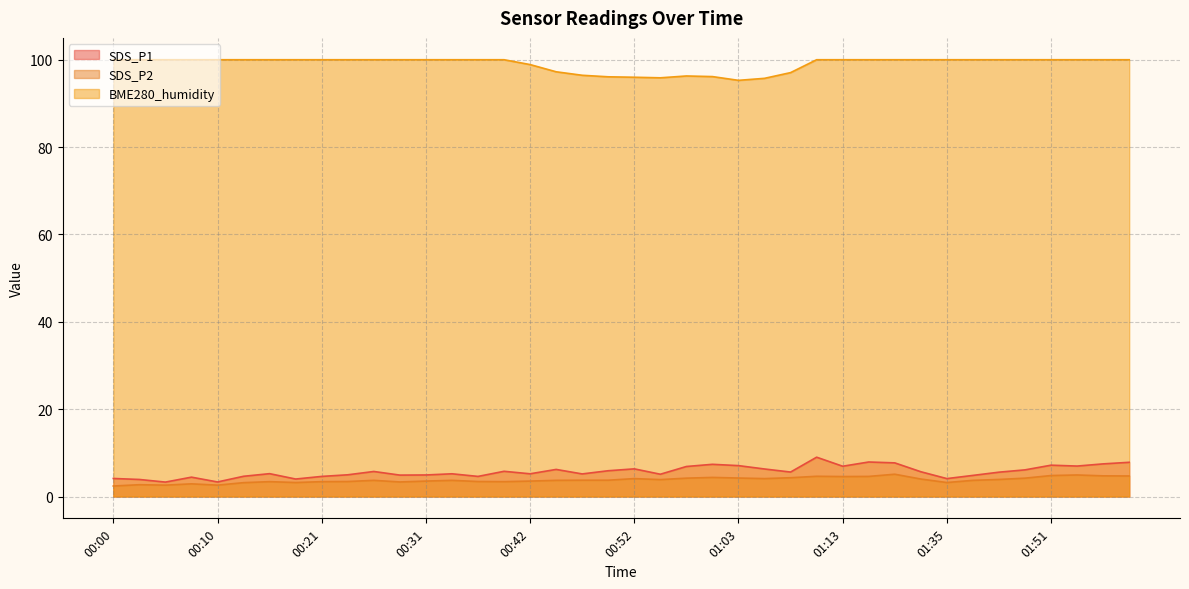

Which series changed the most between 00:05 and 00:18?

SDS_P1